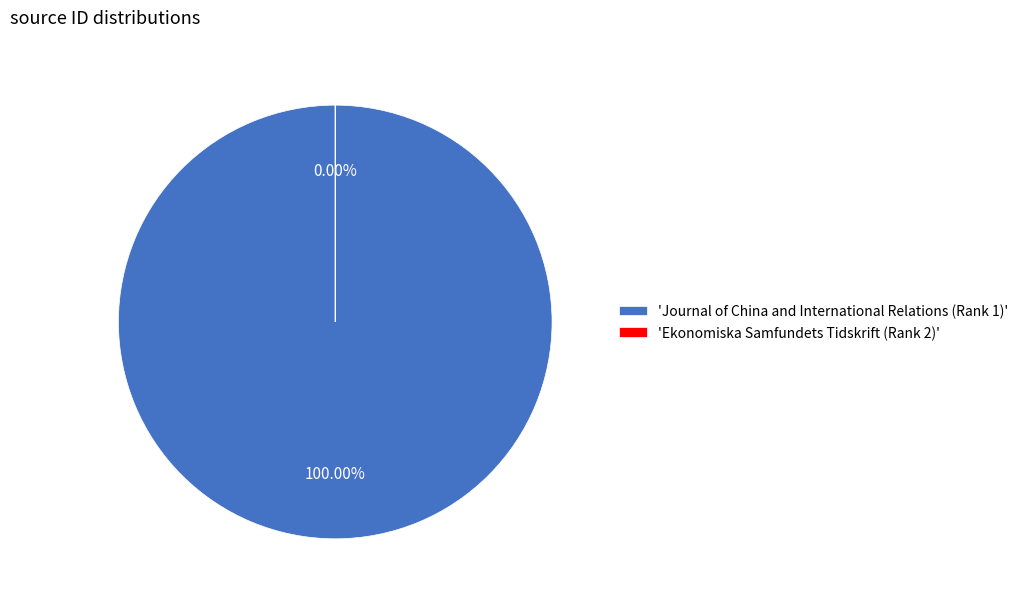

Rank the categories by value from lowest to highest.

Ekonomiska Samfundets Tidskrift (Rank 2), Journal of China and International Relations (Rank 1)